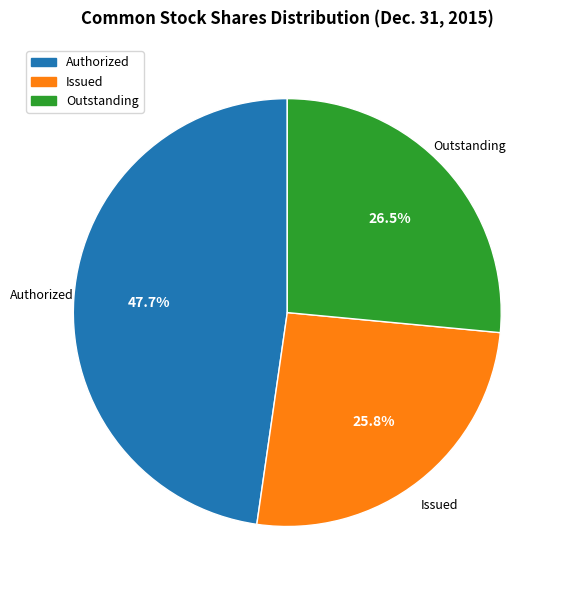

How many slices are in this pie chart?

3